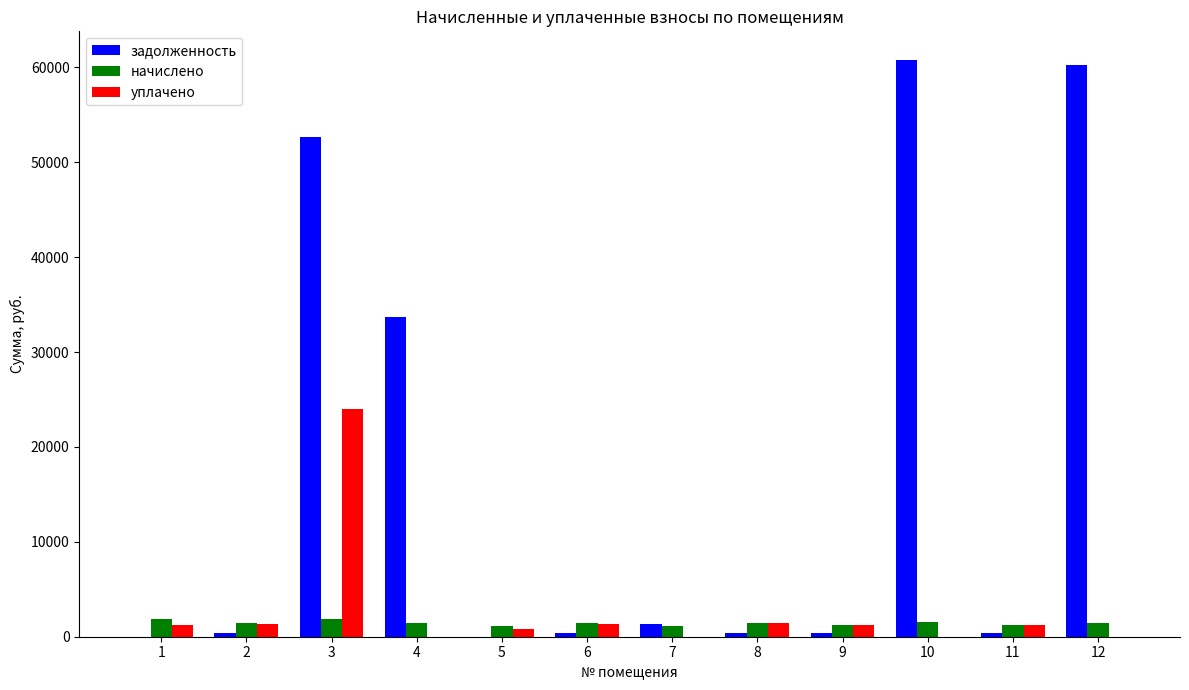

At which category is the sum across all series the highest?

3